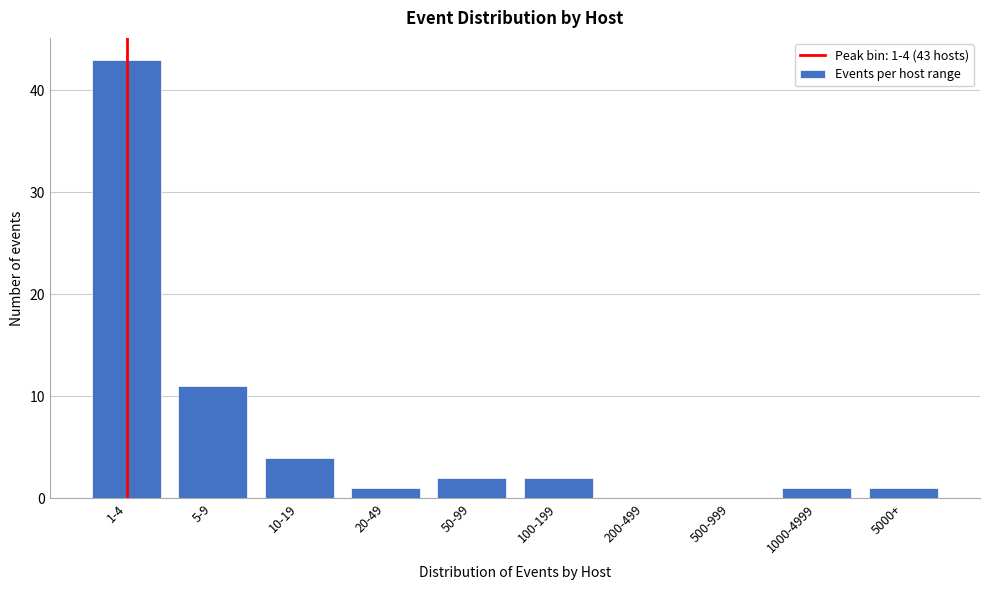

Reading right to left, what are all the values shown in this chart?

5000+=1	1000-4999=1	500-999=0	200-499=0	100-199=2	50-99=2	20-49=1	10-19=4	5-9=11	1-4=43